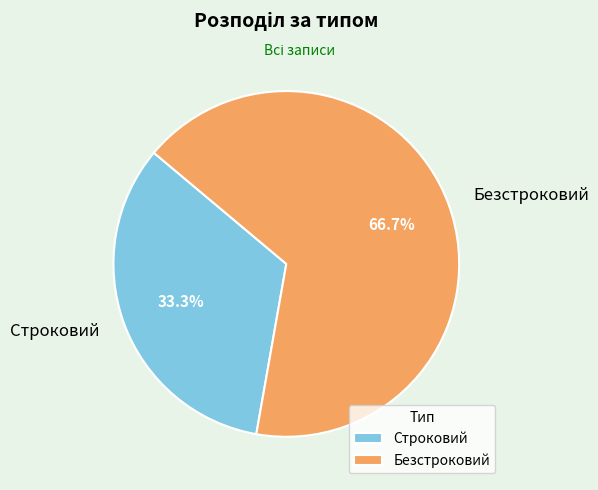

What is the smallest slice in the pie chart?

Строковий